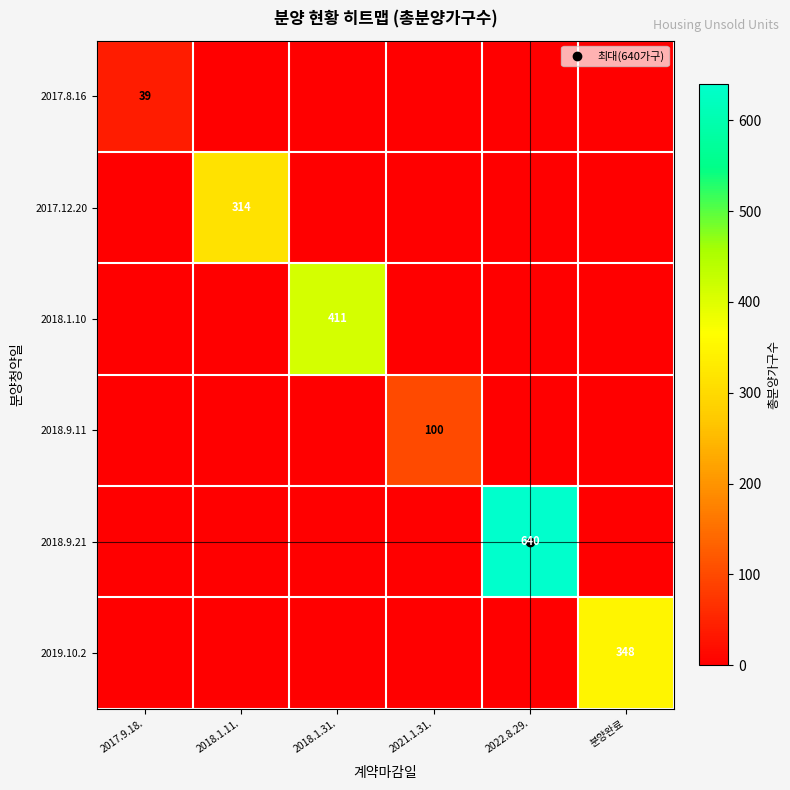

Which series has the largest total across all categories?

2018.9.21